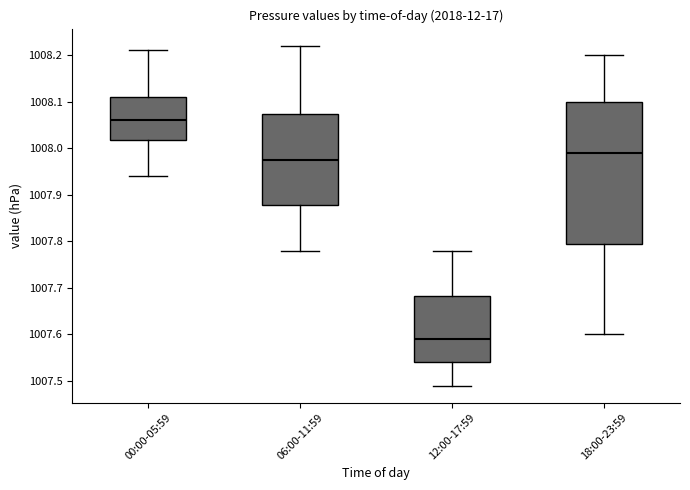

Reading left to right, transcribe this box plot: for each box, give where its median line is, the range the box spans, and where its two whiskers end, as read against the y-axis. The values are not printed on the chart, so give them approximately, as read against the axis.

00:00-05:59: median 1008.06, box 1008.02 to 1008.11, whiskers 1007.94 to 1008.21
06:00-11:59: median 1007.98, box 1007.88 to 1008.07, whiskers 1007.78 to 1008.22
12:00-17:59: median 1007.59, box 1007.54 to 1007.68, whiskers 1007.49 to 1007.78
18:00-23:59: median 1007.99, box 1007.80 to 1008.10, whiskers 1007.60 to 1008.20